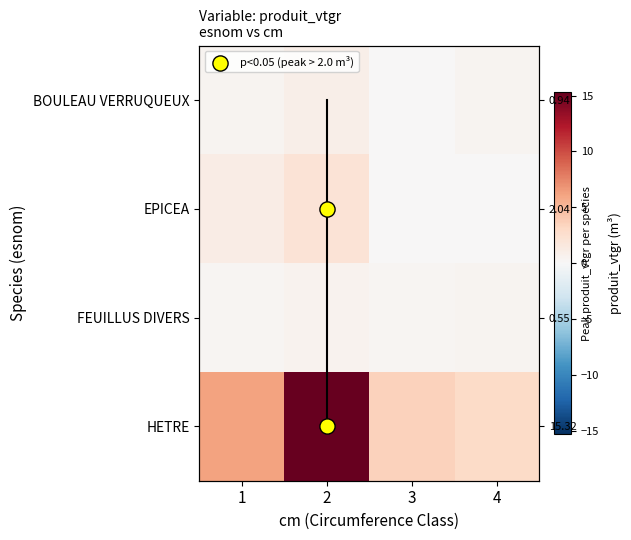

What is the sum of the EPICEA values at 3 and 2?

2.0